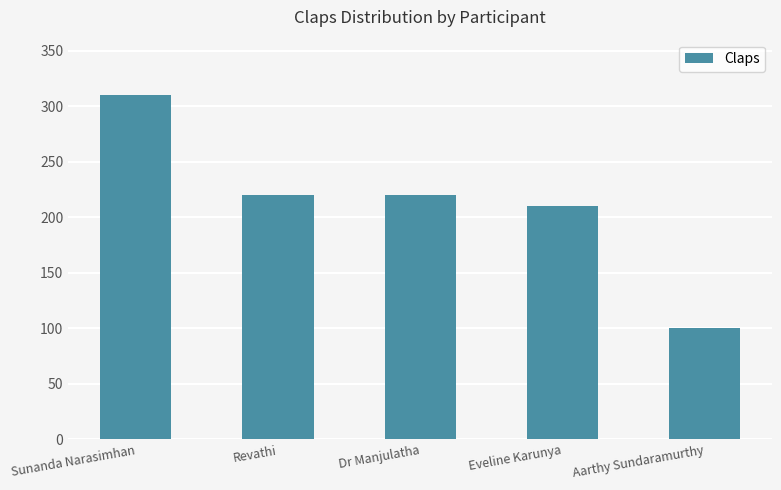

How many series are shown in this chart?

1